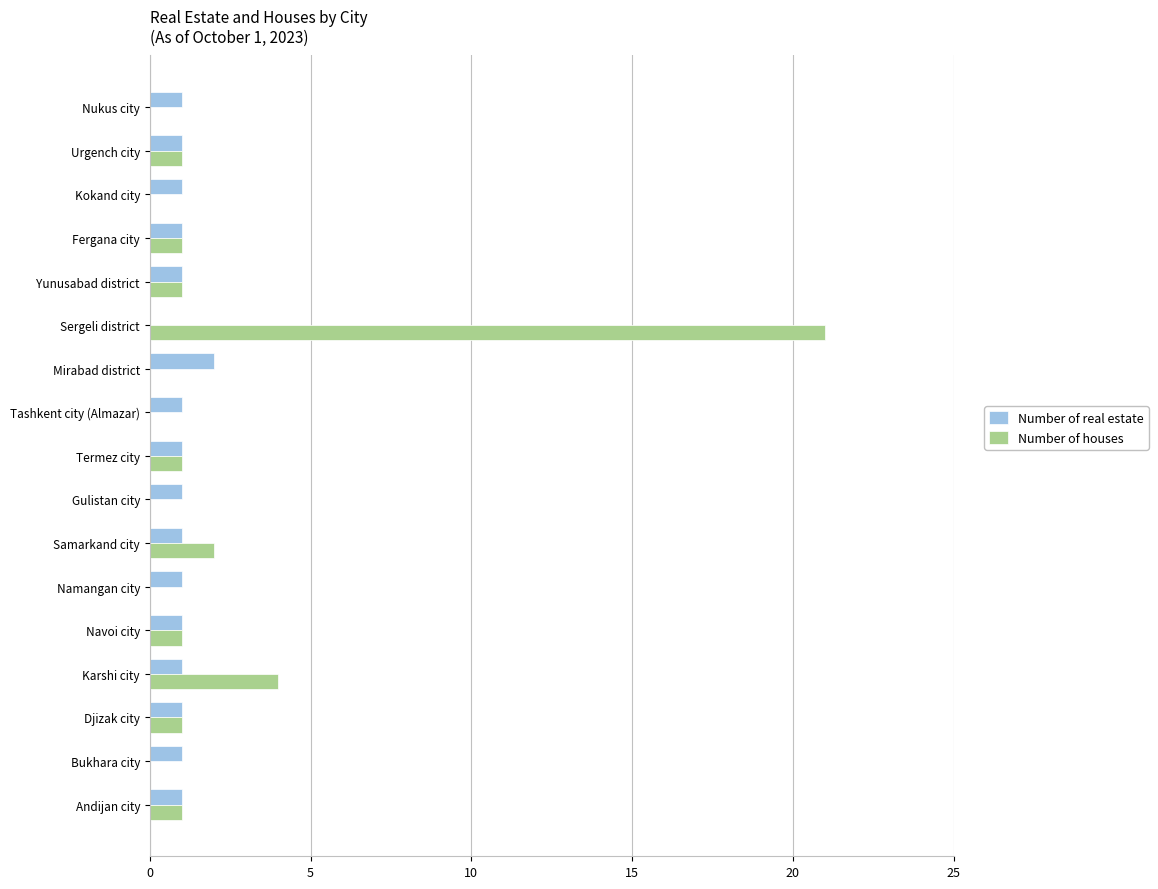

Where is Number of houses nearest to the value 10?

Karshi city